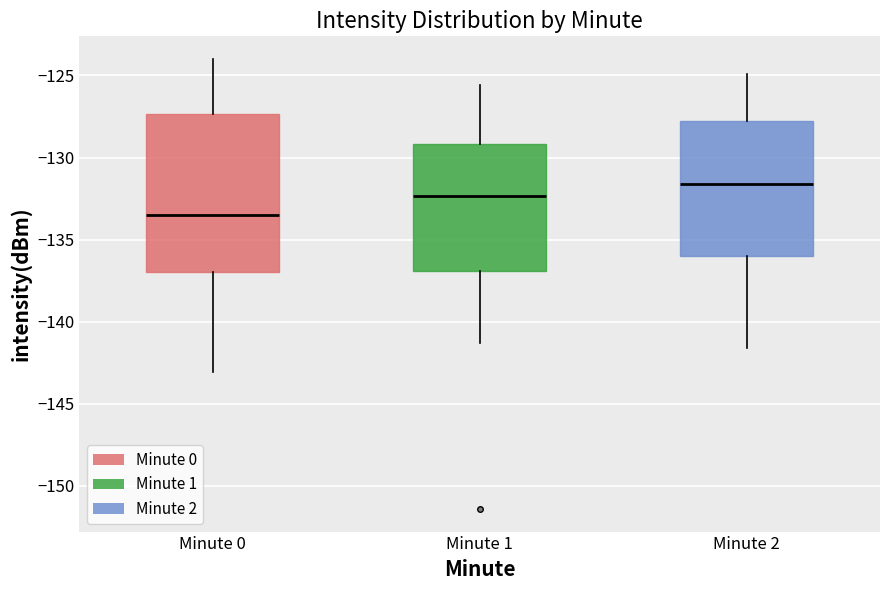

Which box is the tallest, from its lower edge to its upper edge?

Minute 0